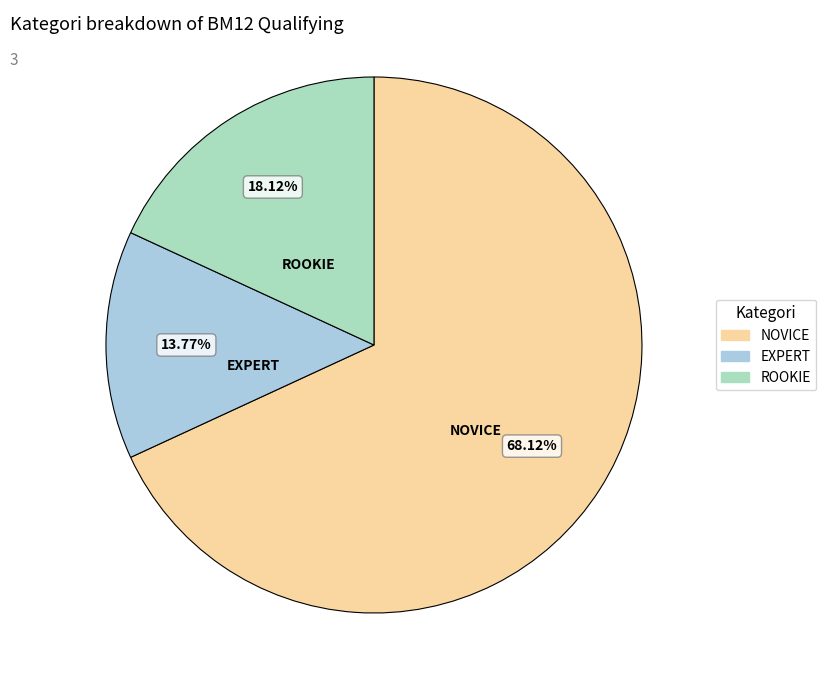

How many segments does this pie chart have?

3